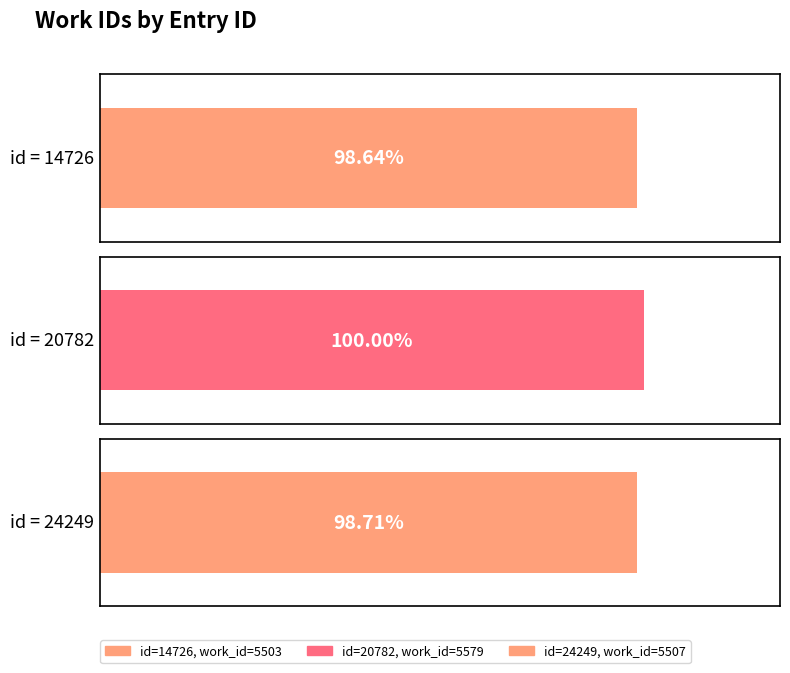

List the labels in order of value, smallest first.

14726, 24249, 20782